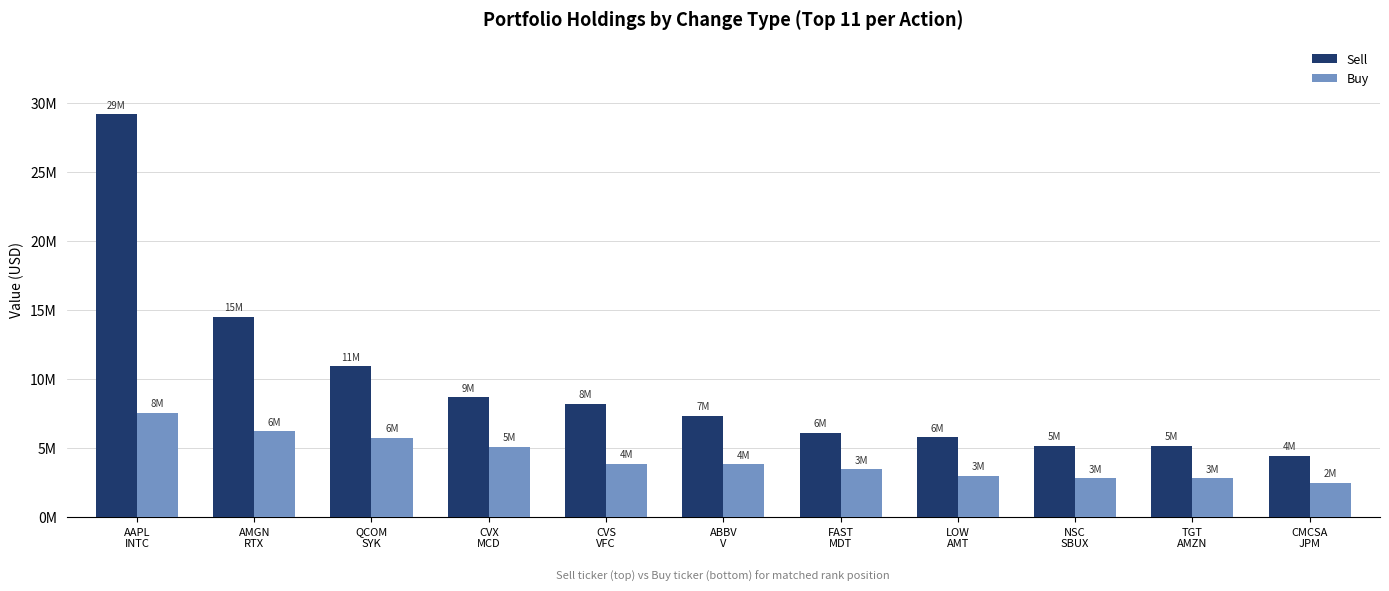

Reading left to right, list all the values displayed in this chart.

Sell: 29194000	14522000	10927000	8682000	8226000	7362000	6122000	5791000	5175000	5160000	4442000
Buy: 7556000	6219000	5740000	5111000	3854000	3821000	3481000	3007000	2831000	2808000	2496000